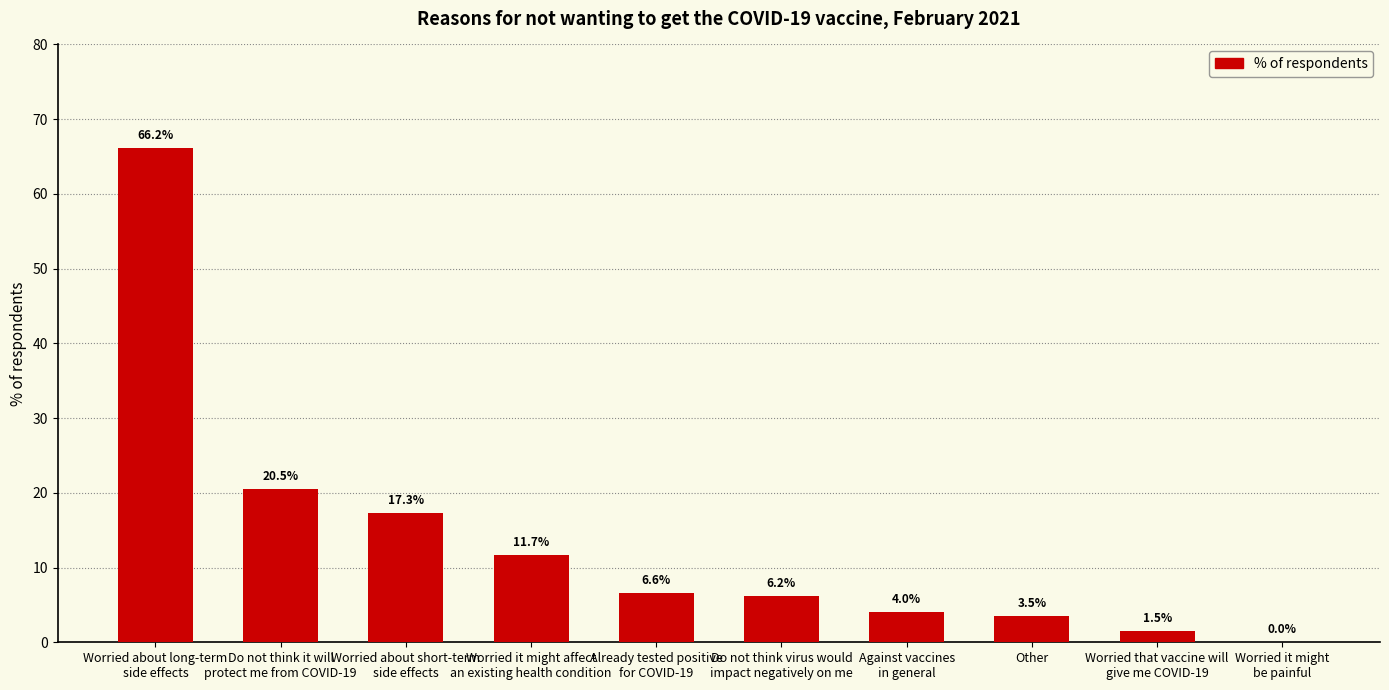

What is the sum of all values?

137.5